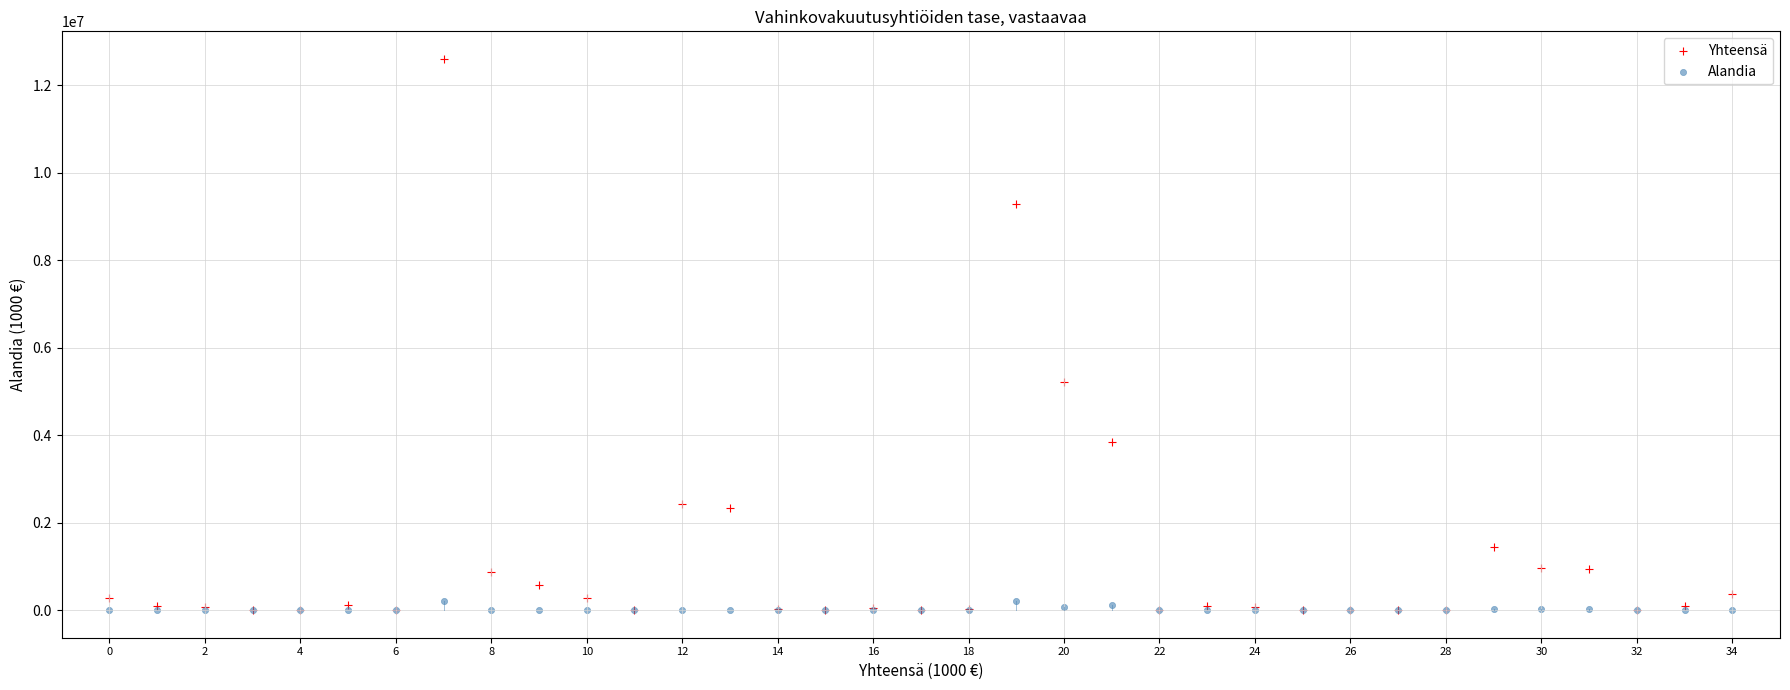

Which series contains the highest Y value?

Yhteensä